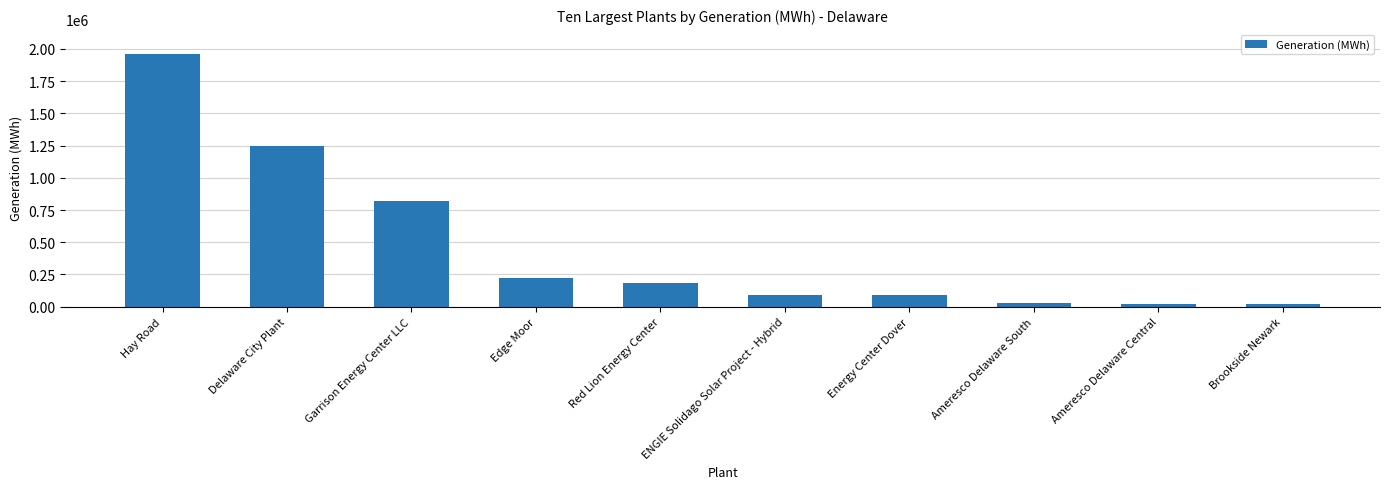

What is the difference between the maximum and minimum values?

1938597